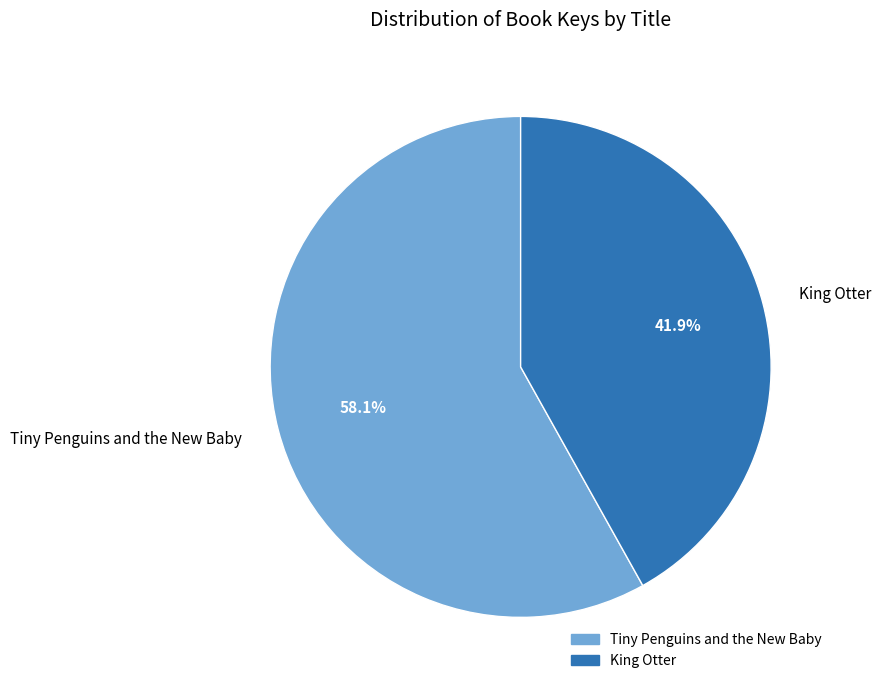

Combined, what portion of the pie is King Otter and Tiny Penguins and the New Baby?

100.0%